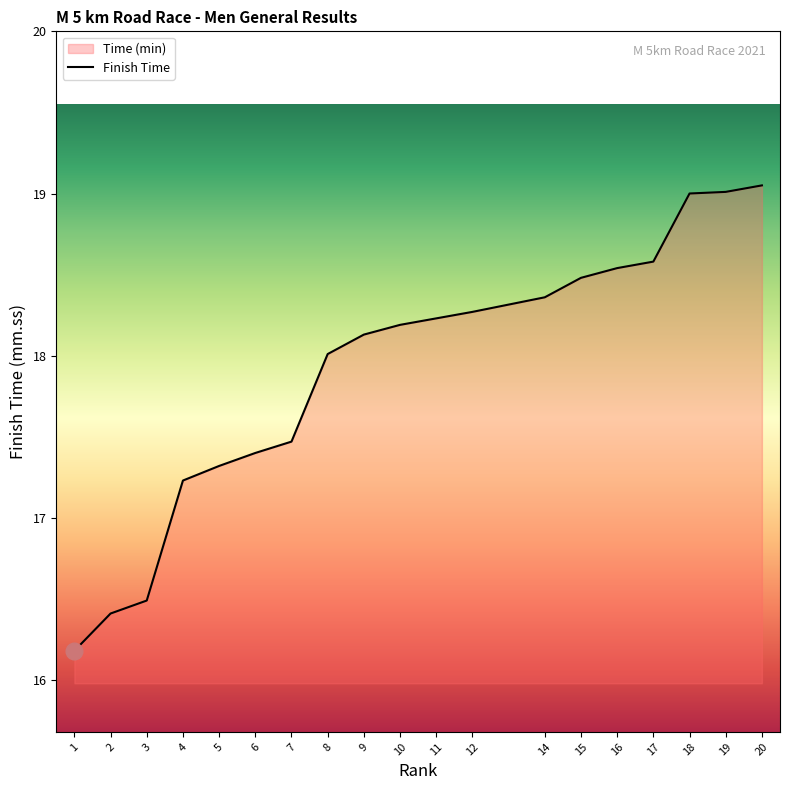

What is the difference between the values at 8 and 1?

1.8